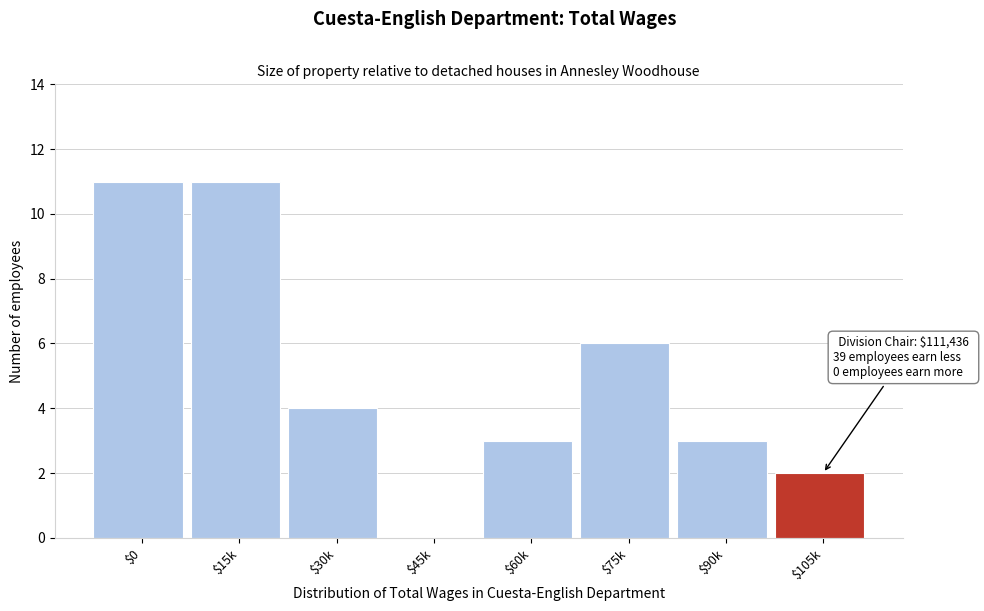

Is it true that the value at $75k is 4?

False